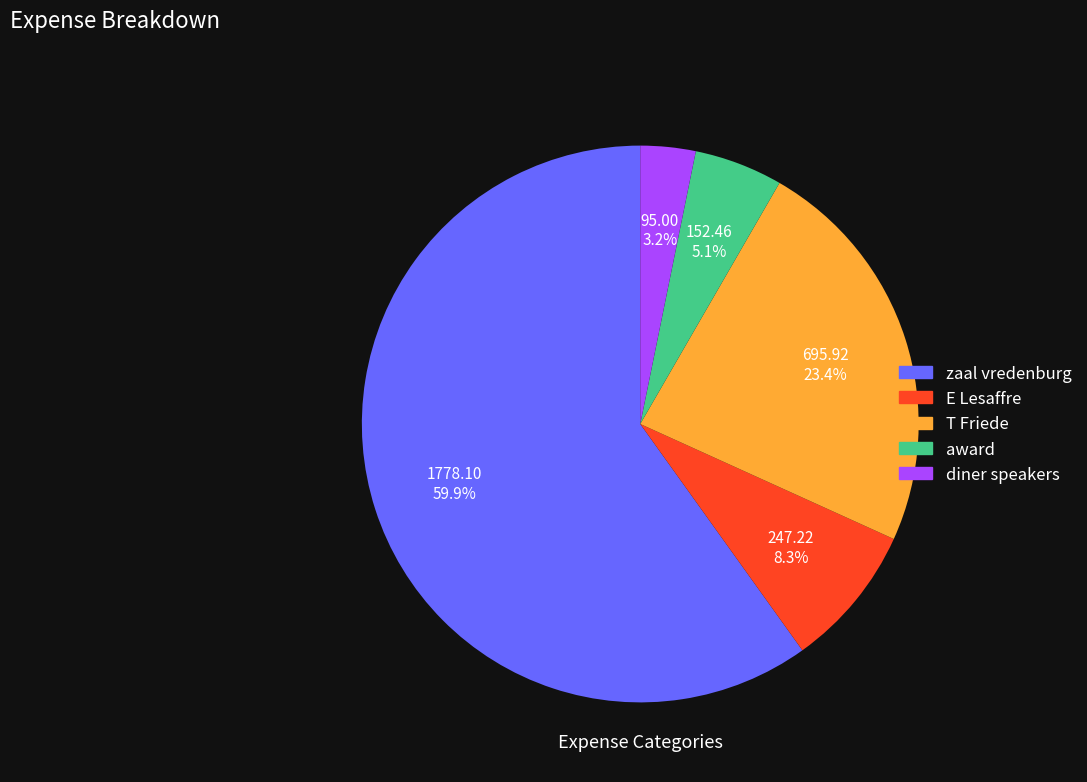

Between award and diner speakers, which is larger?

award